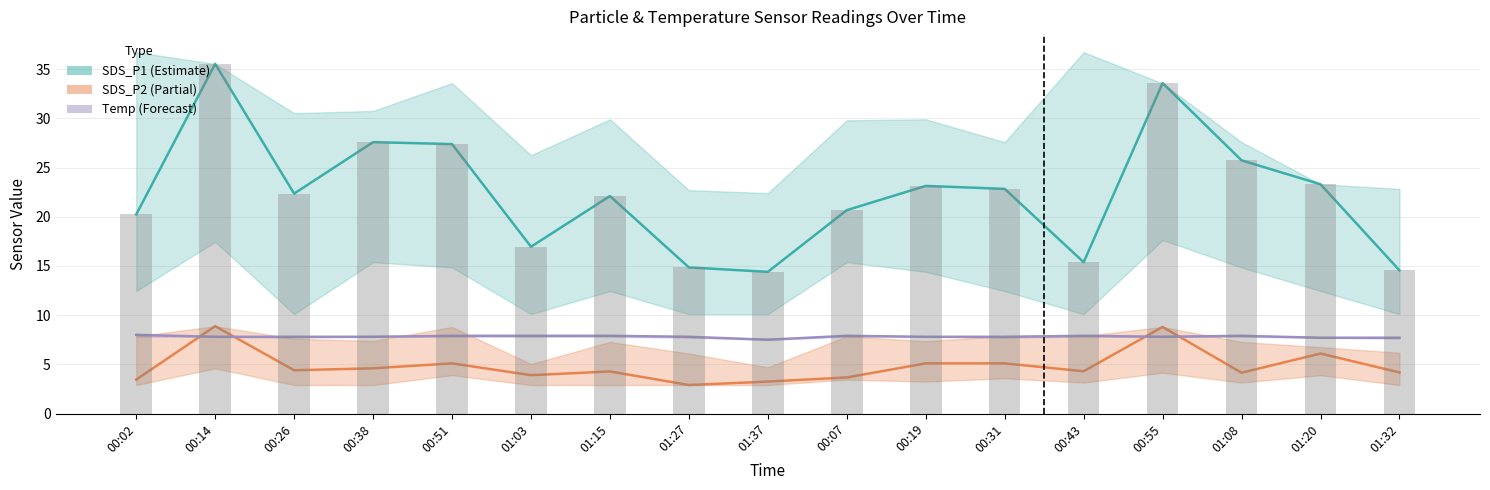

Are the bars grouped side by side (vs. stacked)?

Yes